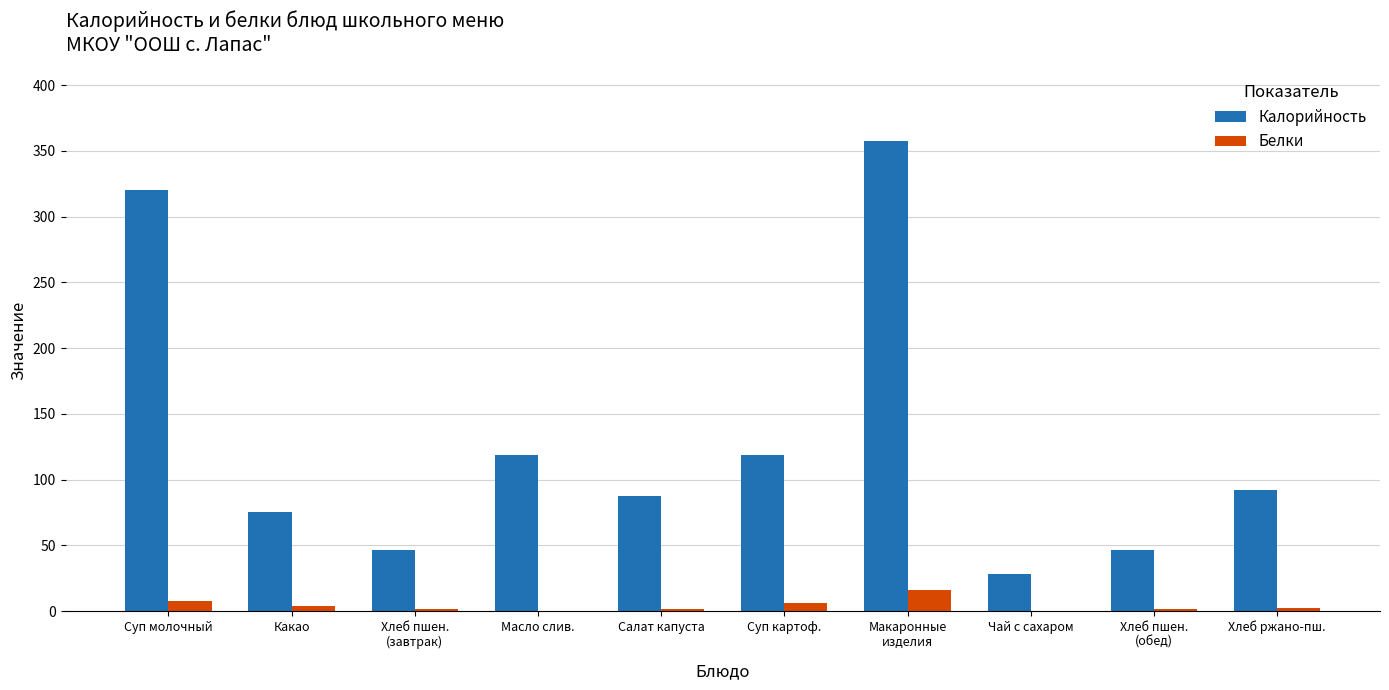

What is the sum of the Белки values at Хлеб пшен.
(завтрак) and Хлеб пшен.
(обед)?

3.2